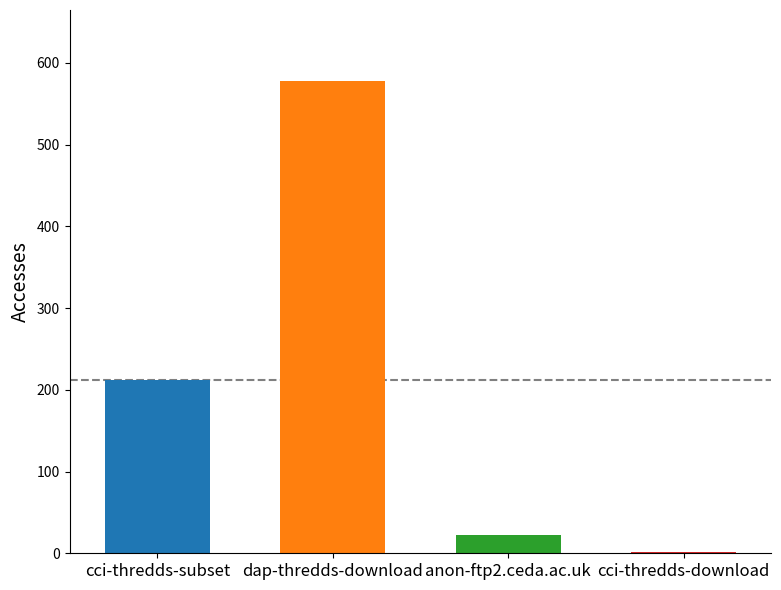

List the labels in order of value, smallest first.

cci-thredds-download, anon-ftp2.ceda.ac.uk, cci-thredds-subset, dap-thredds-download